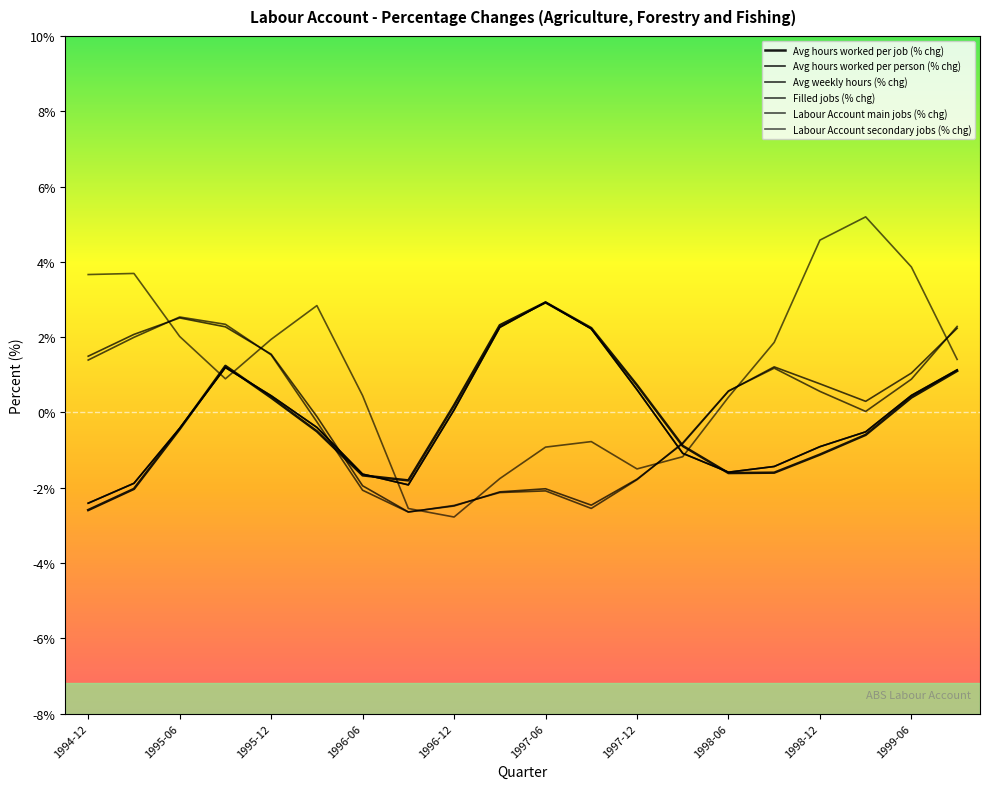

Does the chart display data point markers on the line(s)?

No